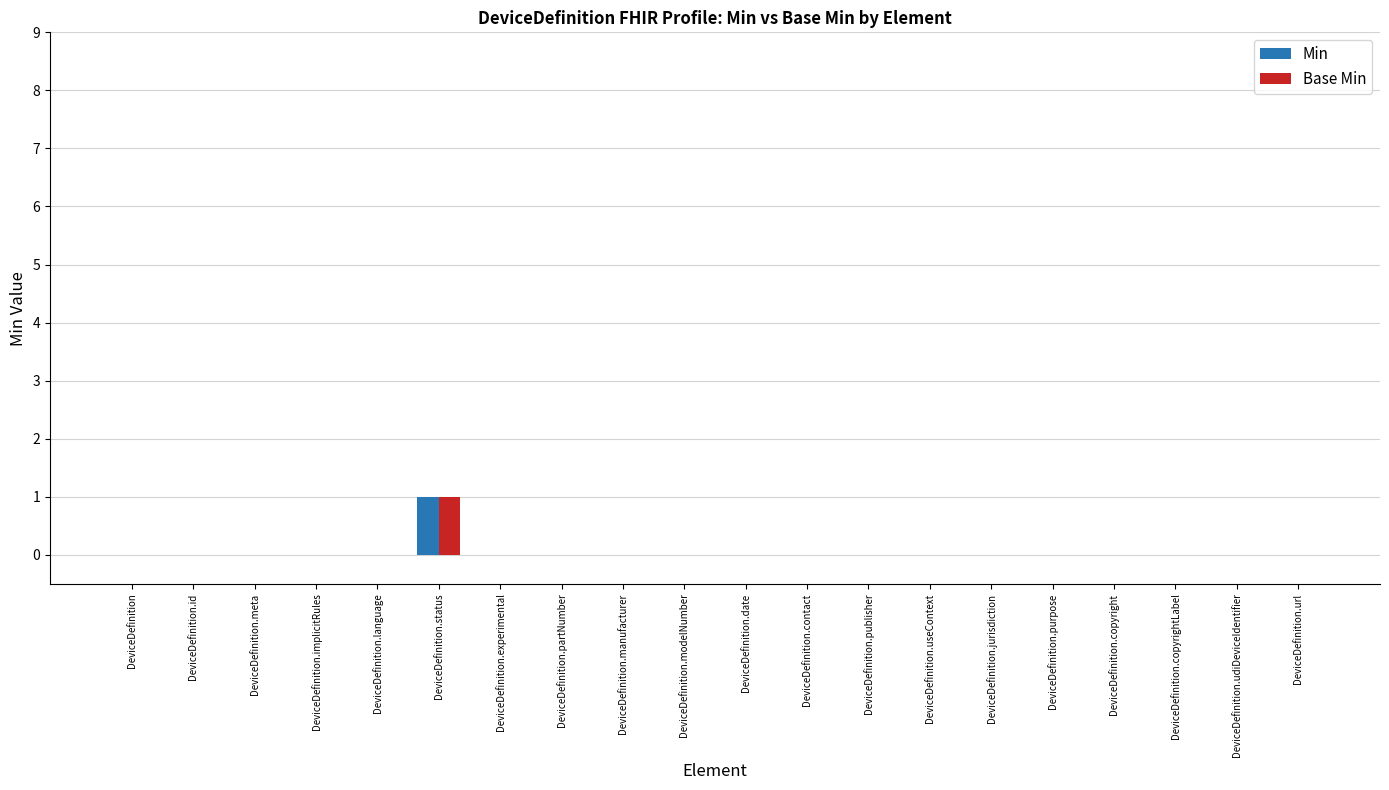

The value of Base Min at DeviceDefinition.id is 0. True or false?

True